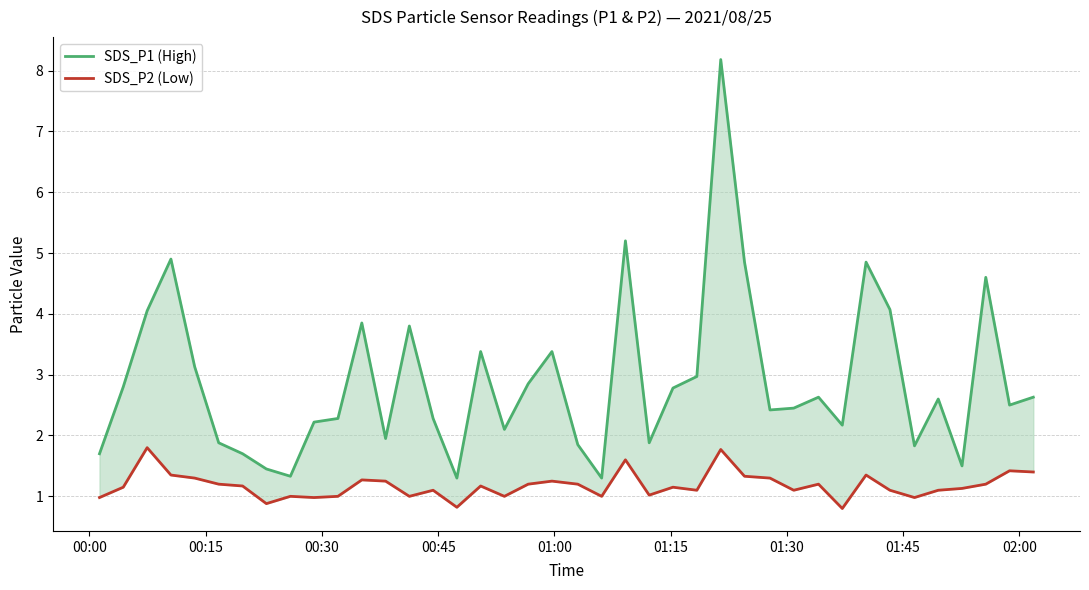

True or false: SDS_P2 (Low) has more than 2 interior local peaks.

True